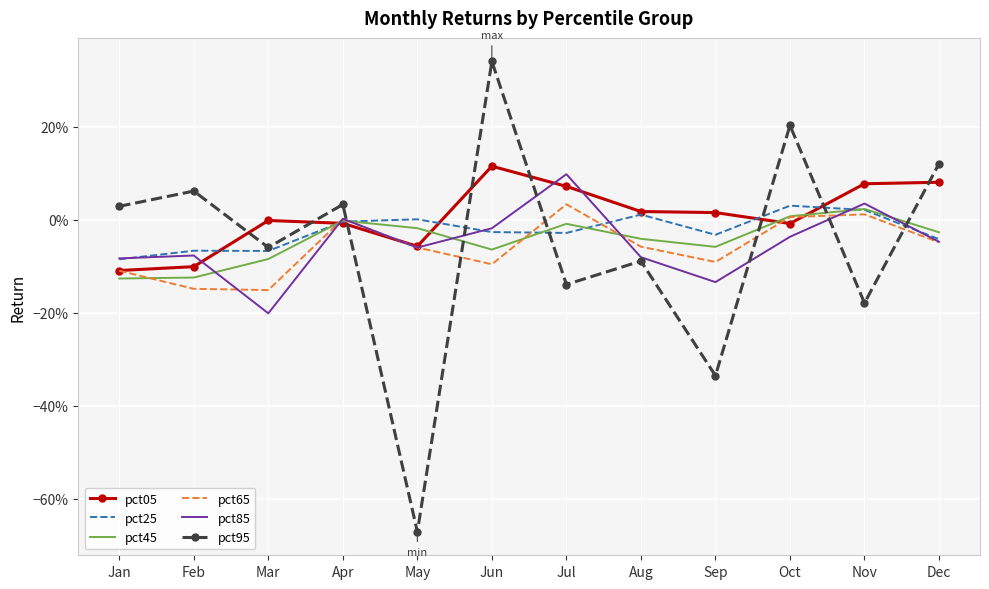

Reading left to right, extract all data points from this chart.

pct05: -0.1	-0.1	-0.0	-0.0	-0.1	0.1	0.1	0.0	0.0	-0.0	0.1	0.1
pct25: -0.1	-0.1	-0.1	-0.0	0.0	-0.0	-0.0	0.0	-0.0	0.0	0.0	-0.0
pct45: -0.1	-0.1	-0.1	-0.0	-0.0	-0.1	-0.0	-0.0	-0.1	0.0	0.0	-0.0
pct65: -0.1	-0.1	-0.2	0.0	-0.1	-0.1	0.0	-0.1	-0.1	0.0	0.0	-0.0
pct85: -0.1	-0.1	-0.2	0.0	-0.1	-0.0	0.1	-0.1	-0.1	-0.0	0.0	-0.0
pct95: 0.0	0.1	-0.1	0.0	-0.7	0.3	-0.1	-0.1	-0.3	0.2	-0.2	0.1